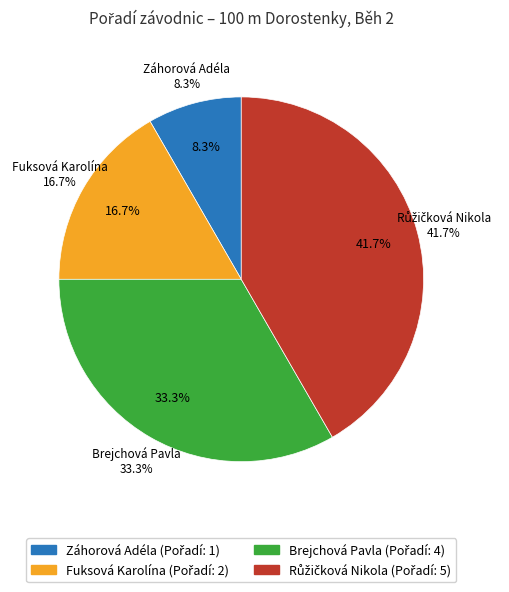

True or false: Záhorová Adéla accounts for 1% of the total.

False